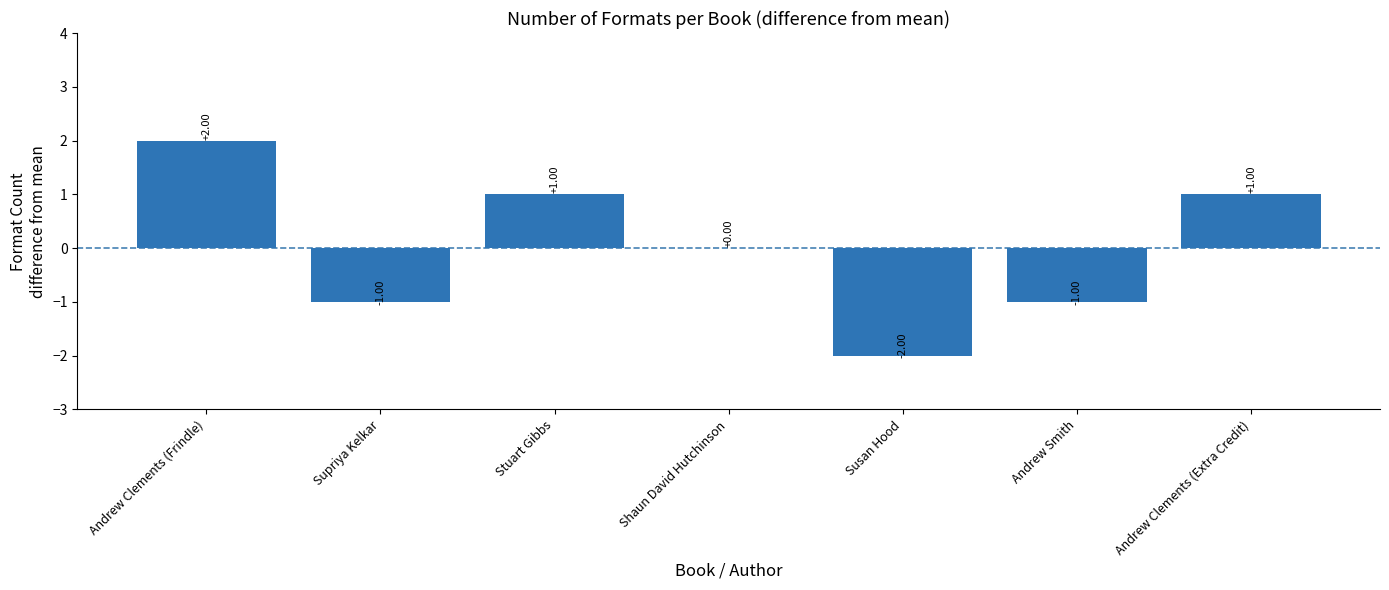

Where does the data first go above 0?

Andrew Clements (Frindle)